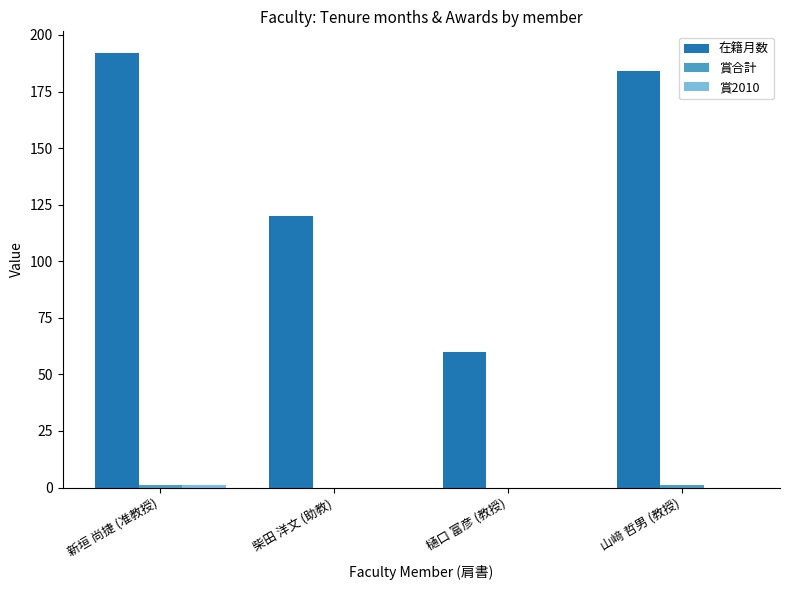

How many categories are shown in the chart?

4